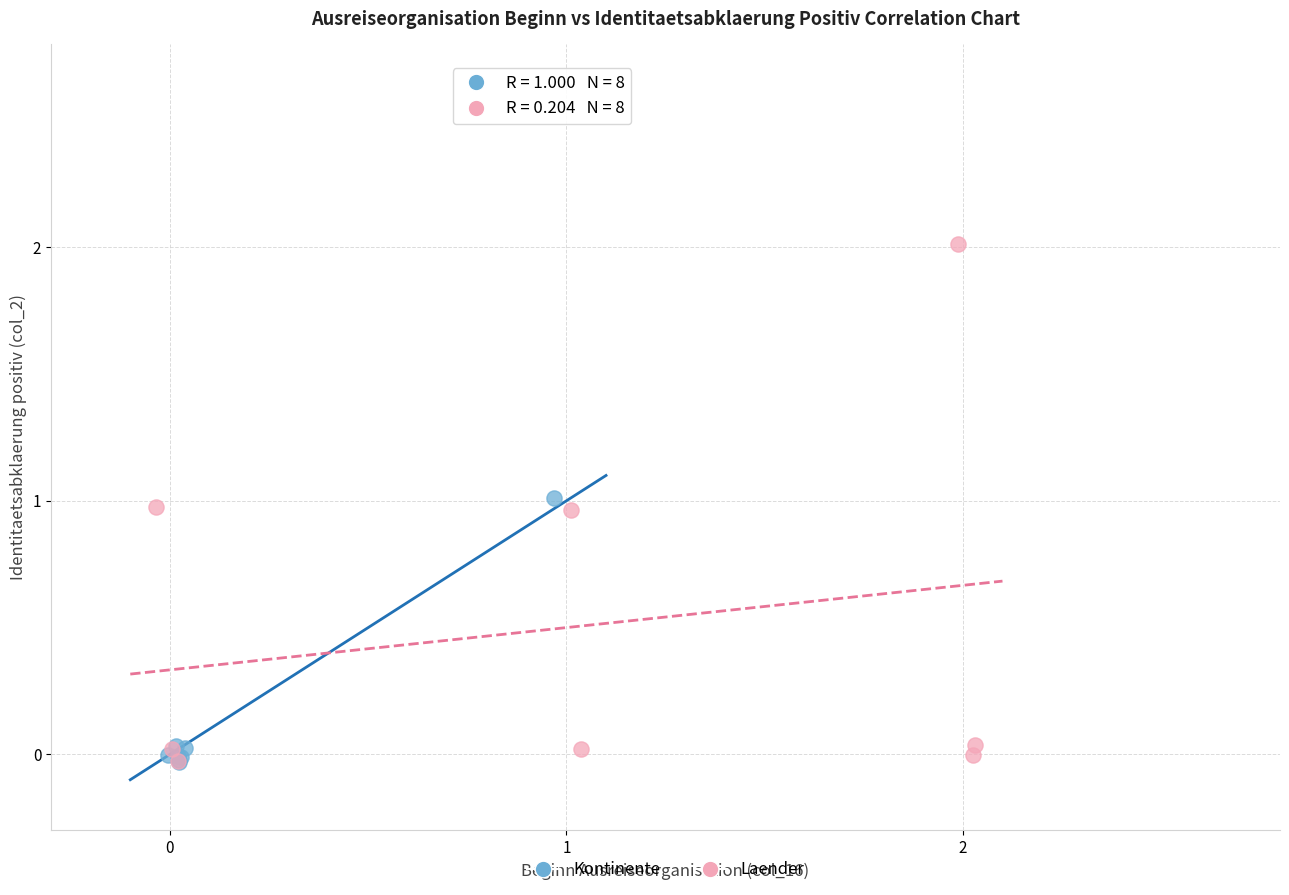

What are all the series names shown in the legend?

Kontinente, Laender